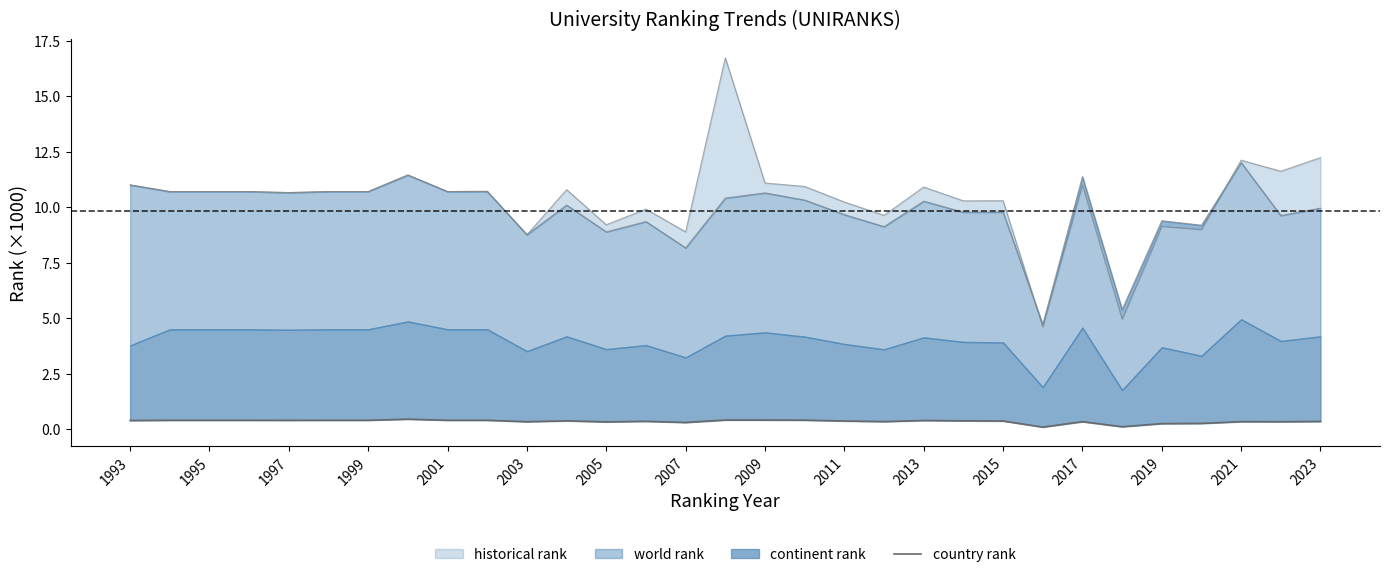

What is the average value?

0.3